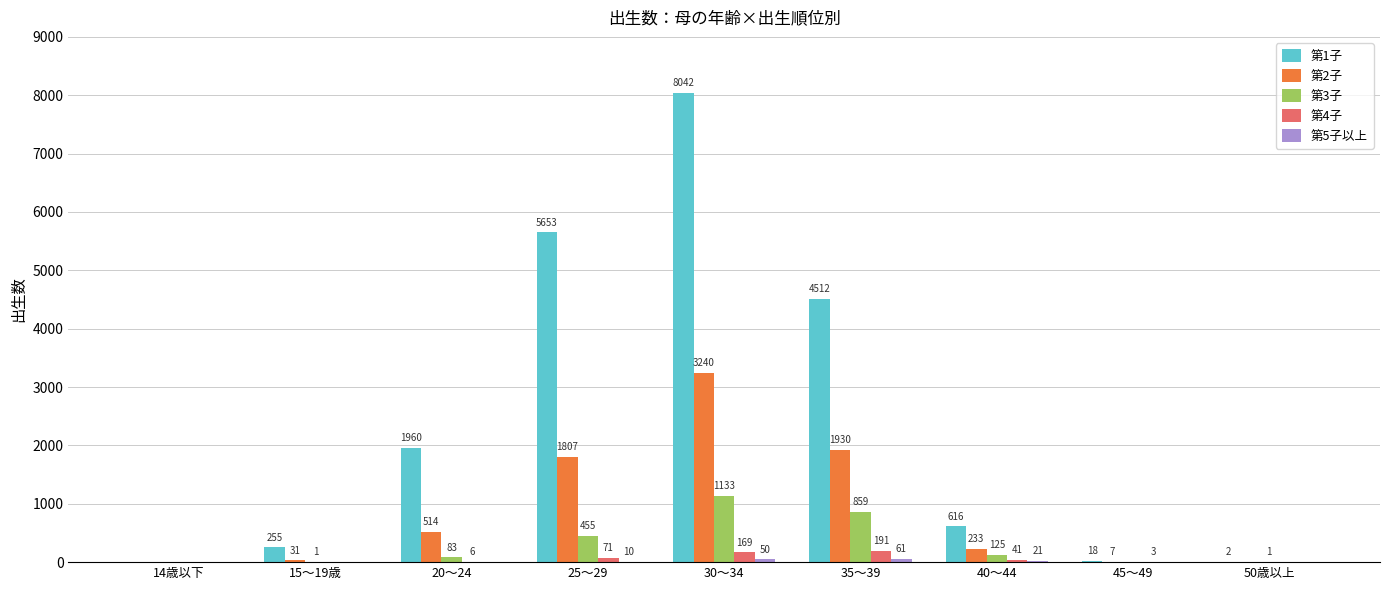

At which label does 第1子 first exceed 616?

20～24